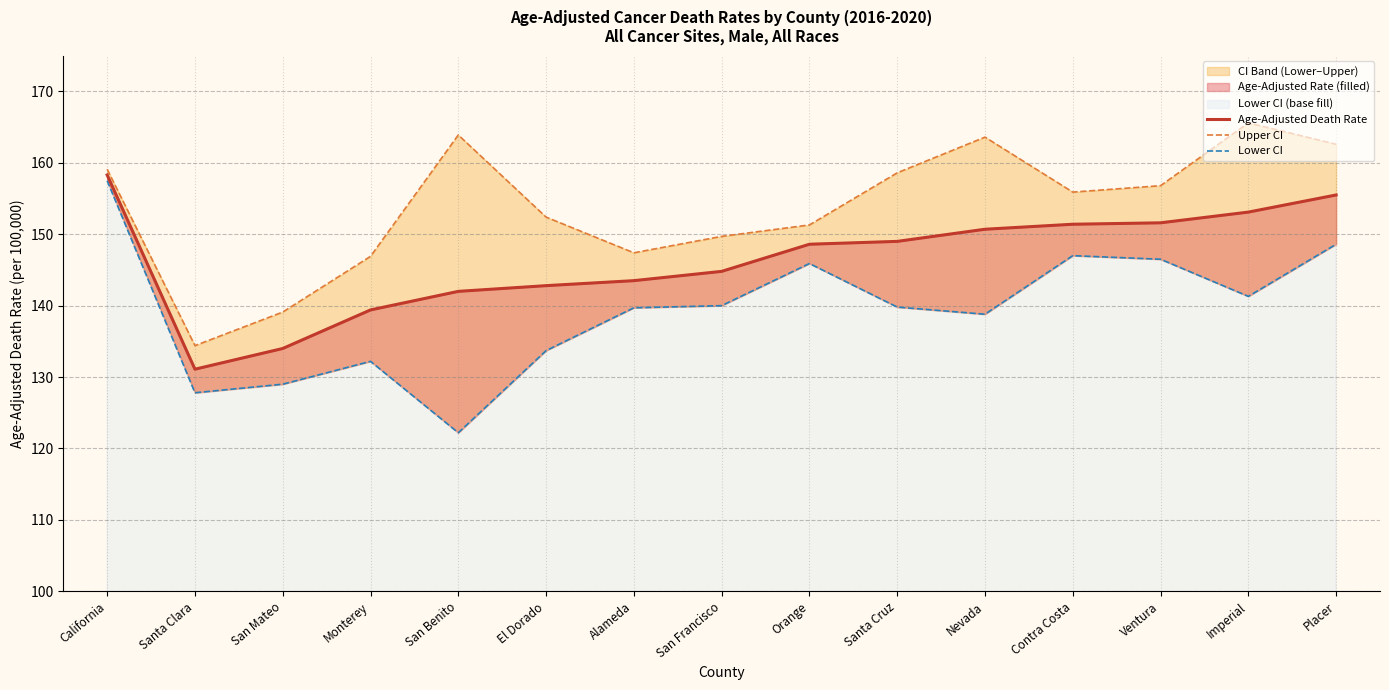

What is the difference between the Lower CI values at Contra Costa and Nevada?

8.2